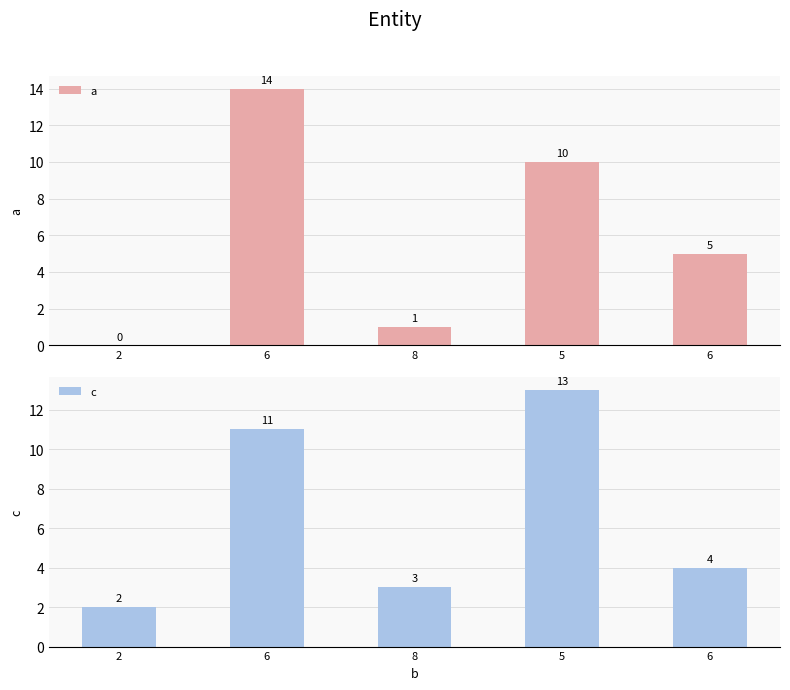

Count the number of categories in the chart.

5